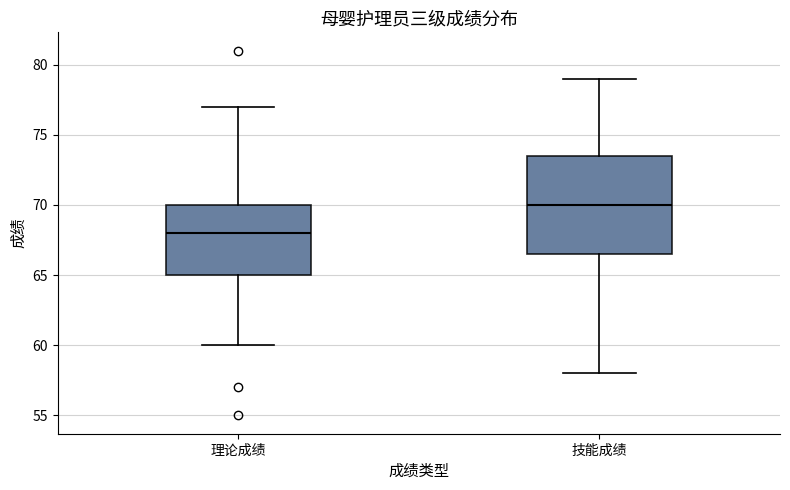

Which box's median line is the highest?

技能成绩